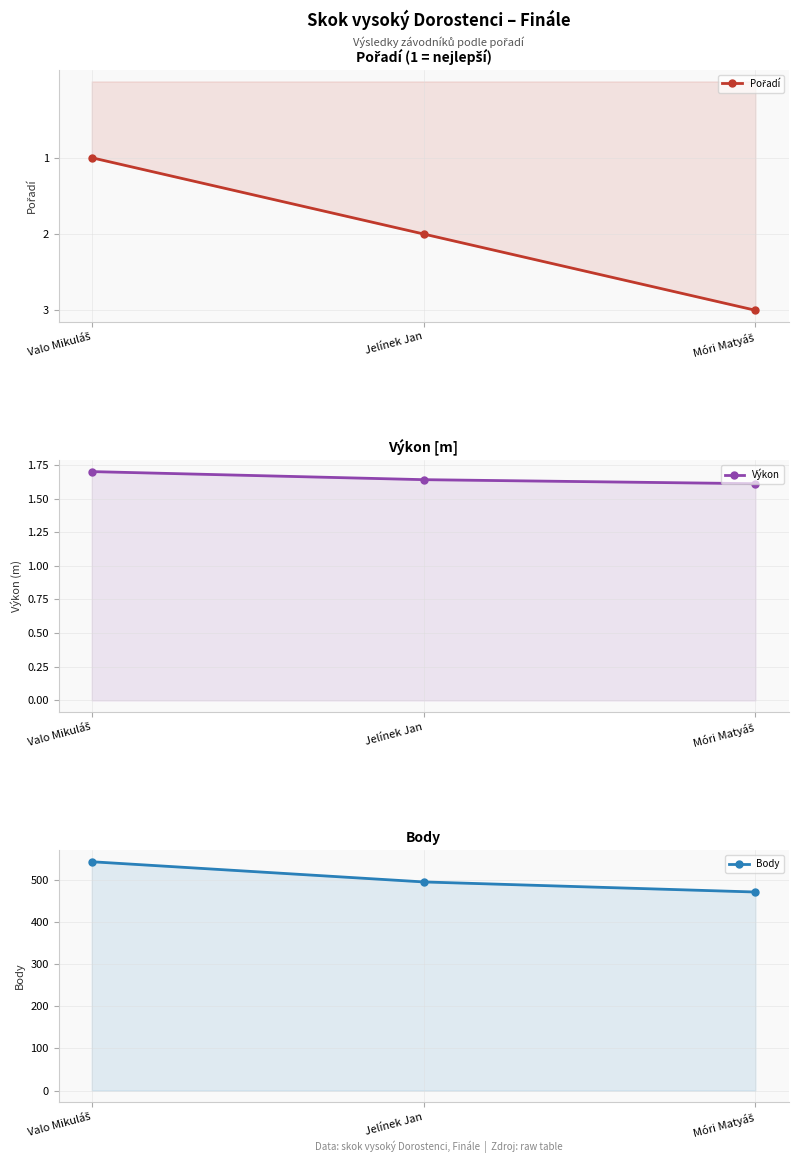

What is the label of the 2nd point from the right?

Jelínek Jan